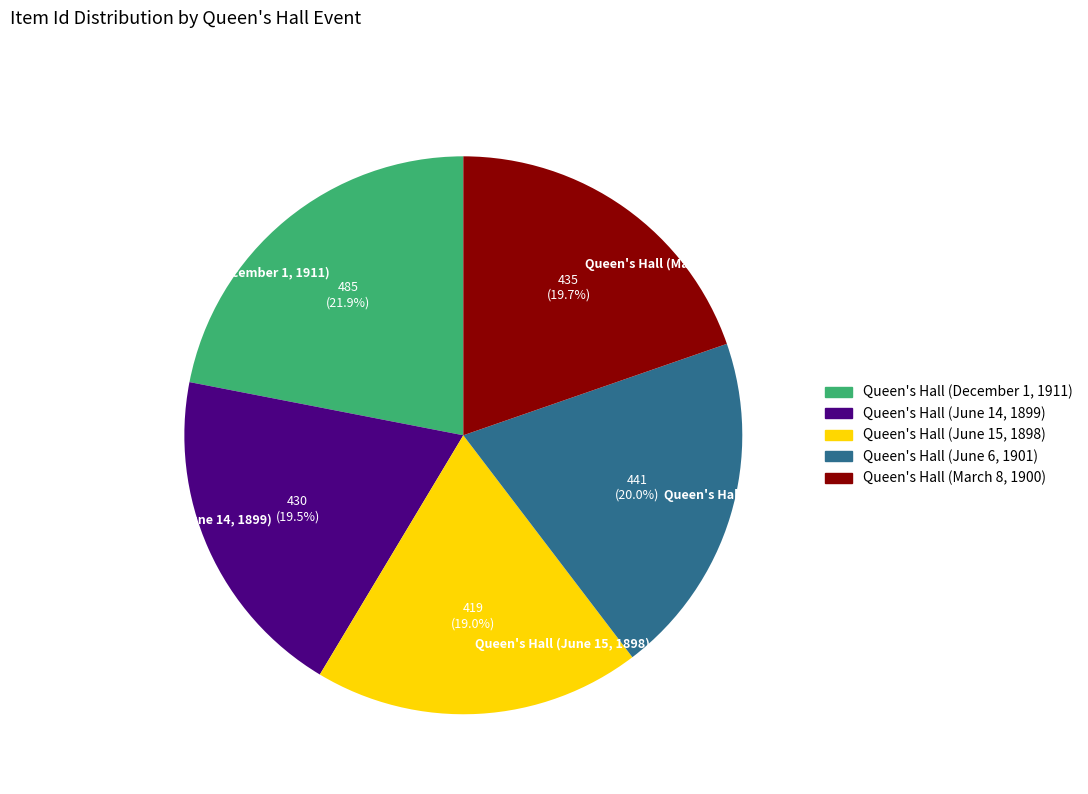

Between Queen's Hall (March 8, 1900) and Queen's Hall (December 1, 1911), which is larger?

Queen's Hall (December 1, 1911)